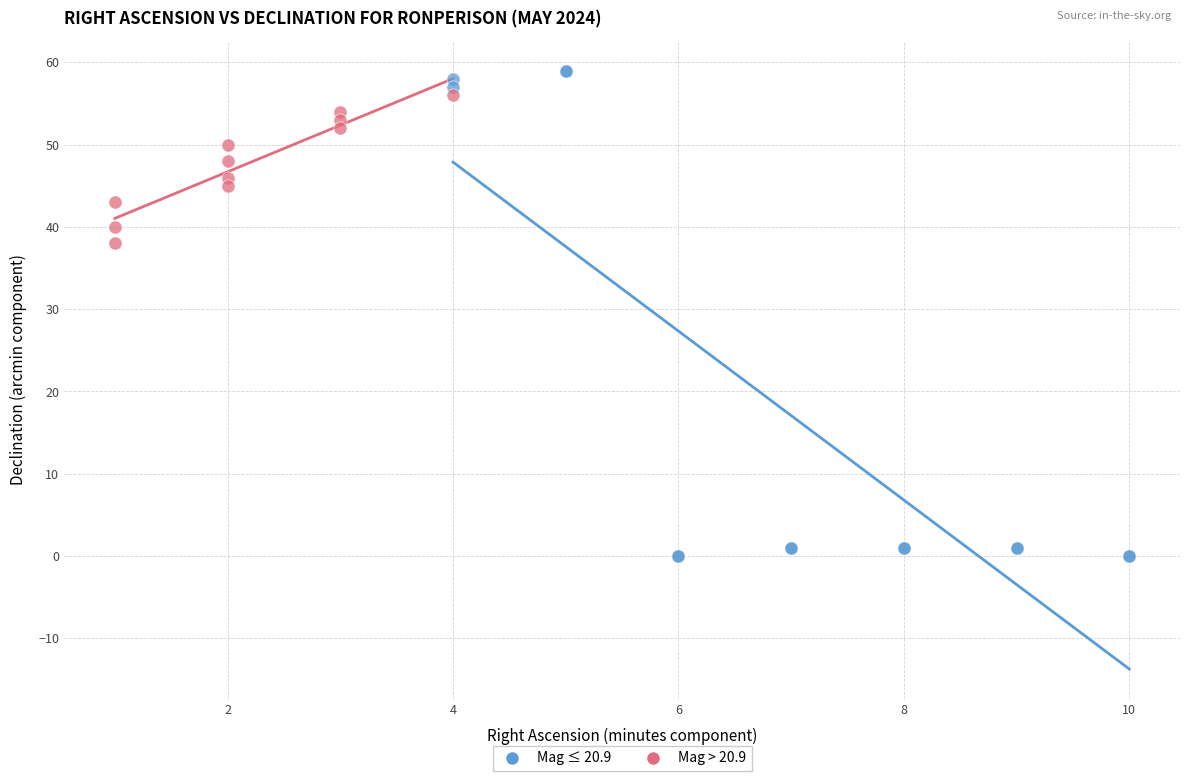

Which series contains the lowest Y value?

Mag ≤ 20.9